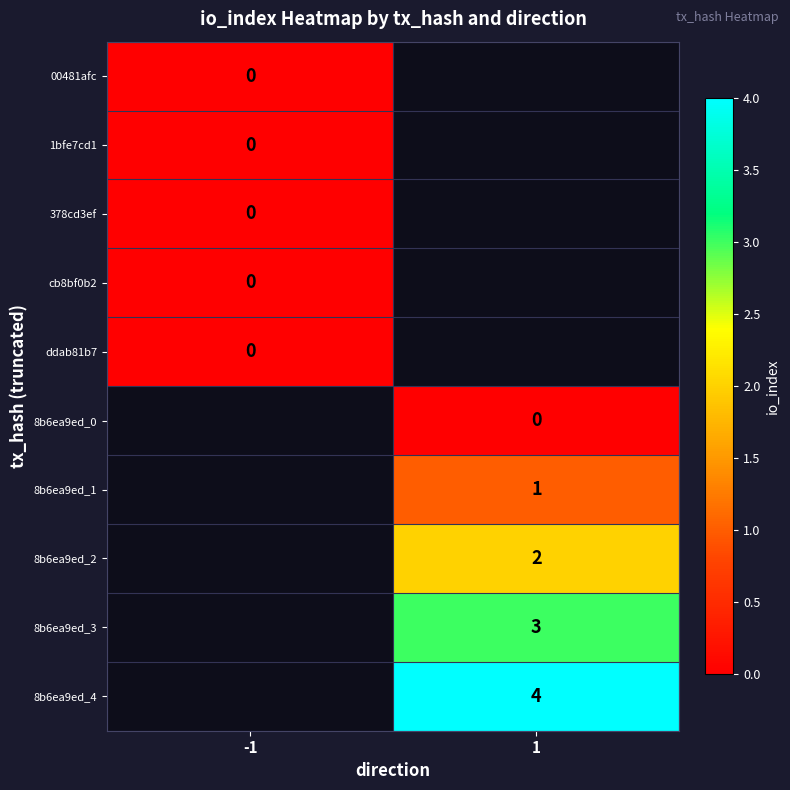

True or false: 8b6ea9ed_1 has a value of 2 at 1.

False